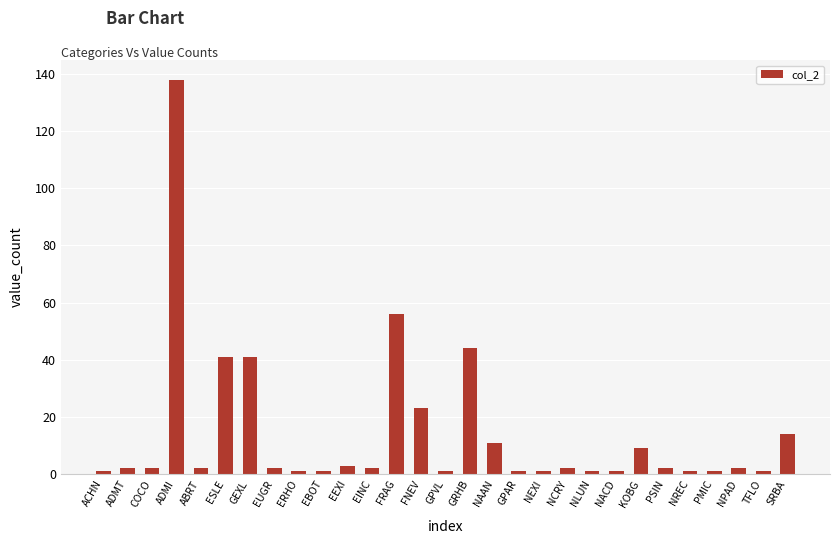

What is the value of the 7th bar from the left?

41